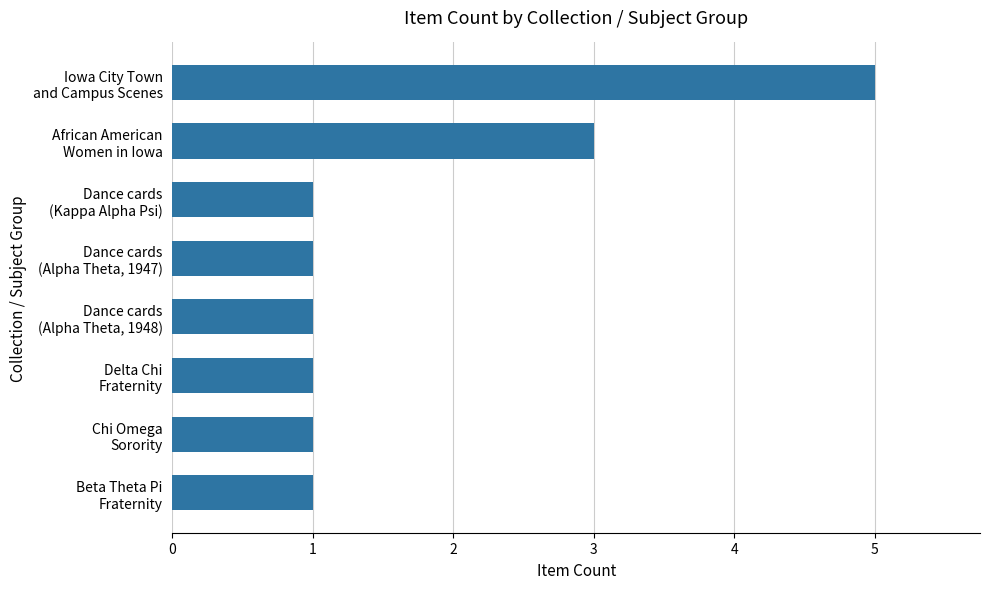

What is the difference between the maximum and minimum values?

4